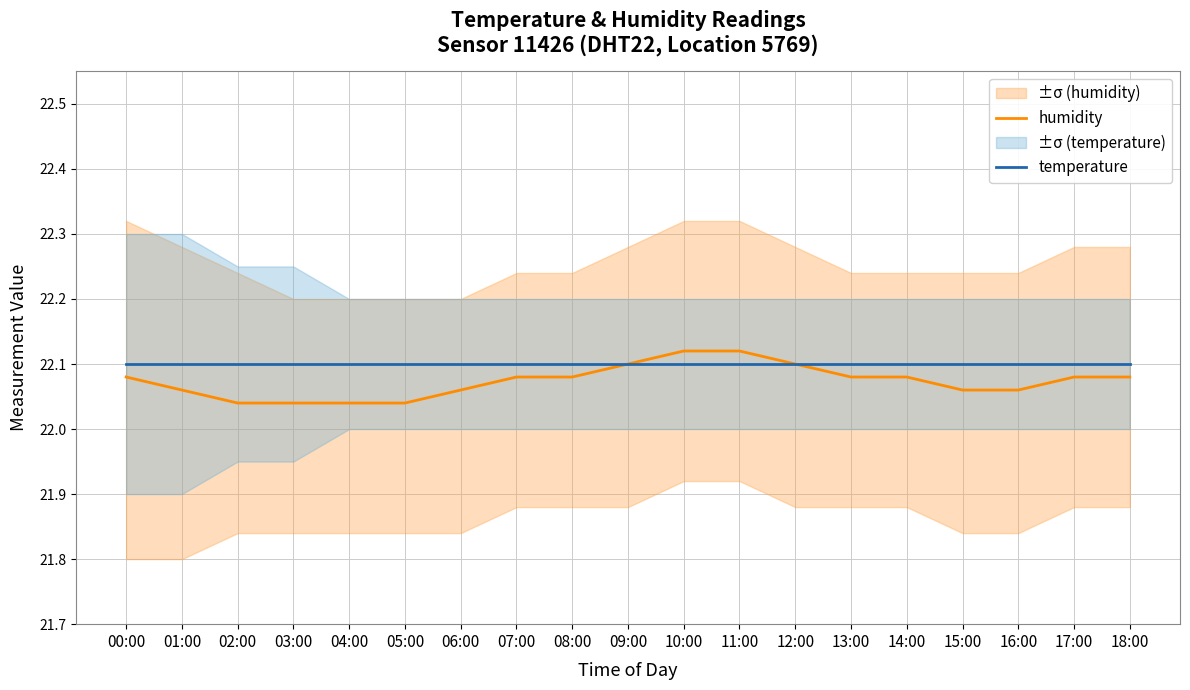

Which category has the lowest value in the temperature series?

00:00